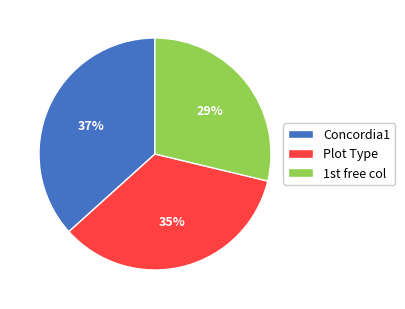

Approximately how many times larger is the value at Concordia1 compared to Plot Type?

1.1